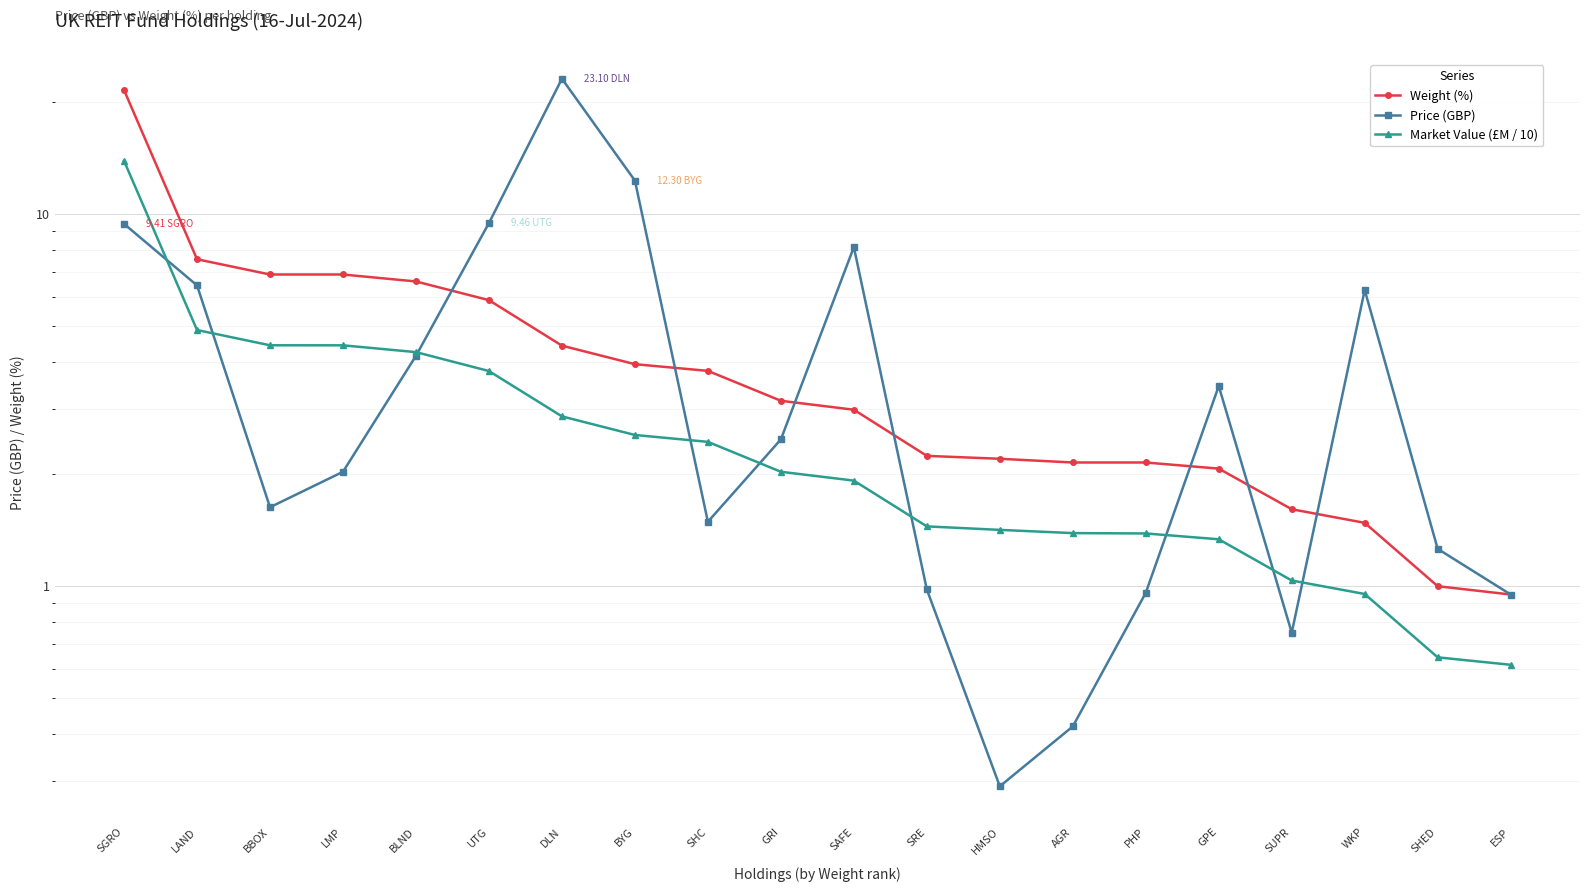

Which series changed the most between DLN and BYG?

Price (GBP)